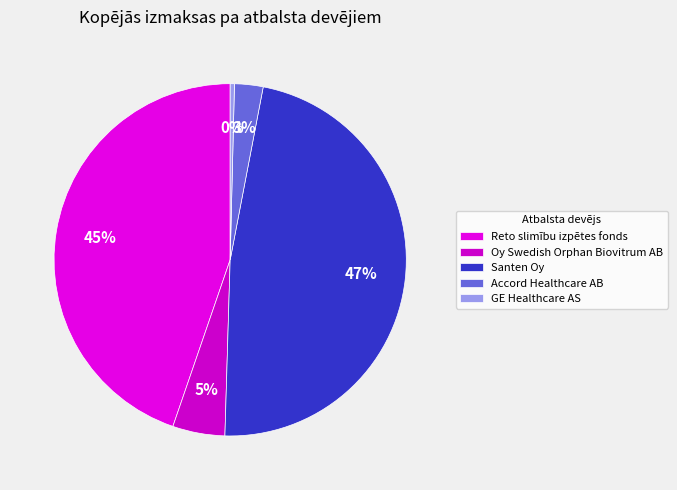

Which slice is the largest?

Santen Oy